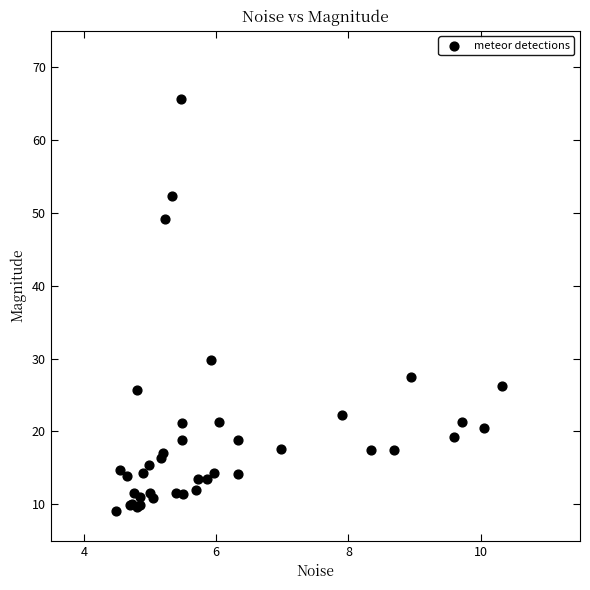

What Y value in the scatter plot is closest to 37?

29.8